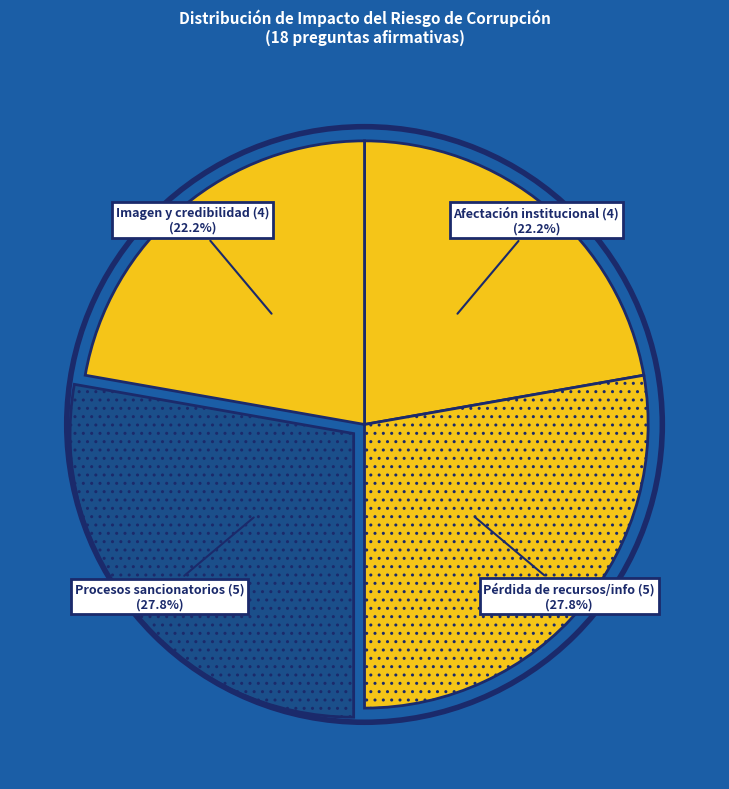

What is the ratio of the value at Afectación institucional (4) to the value at Pérdida de recursos/info (5)?

0.8